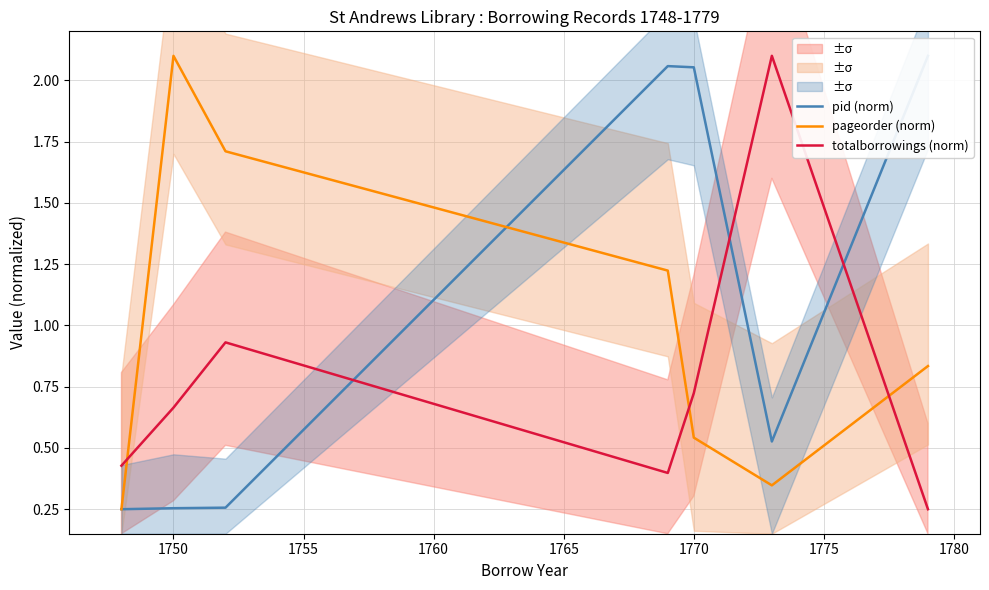

How many lines are shown in the chart?

3